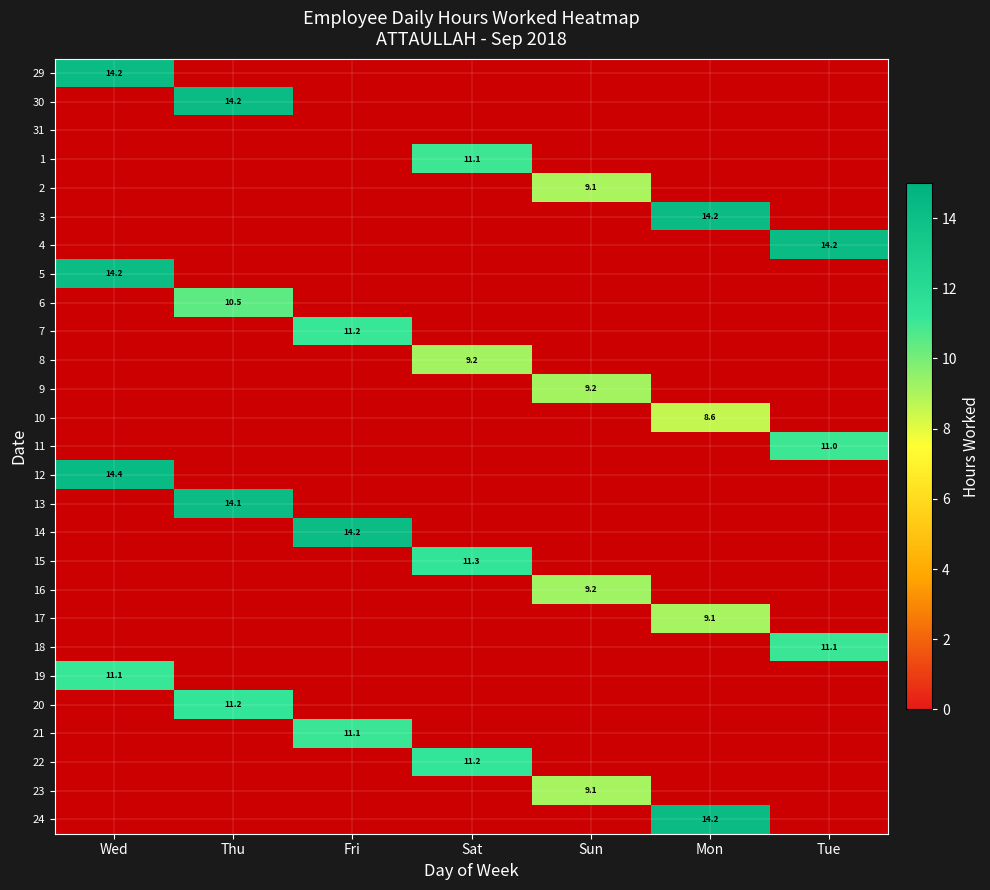

Is it true that 6 equals 10.5 at Thu?

True